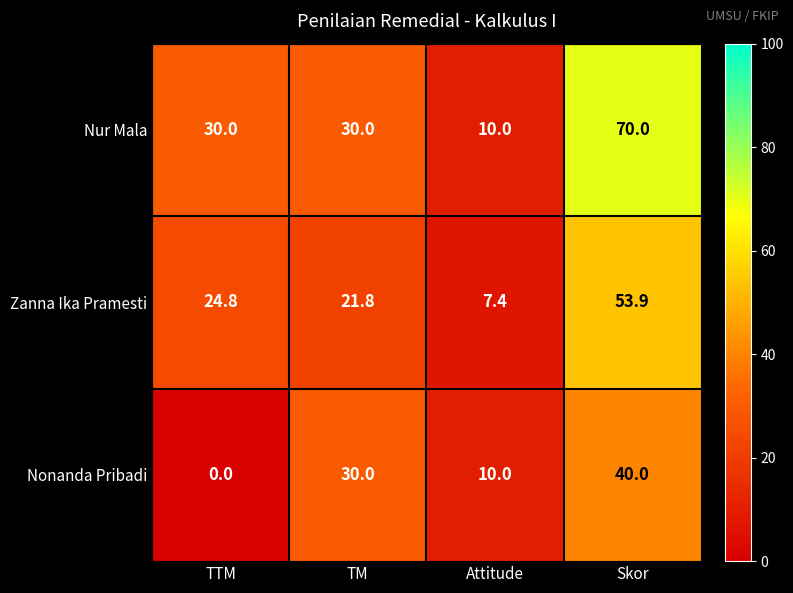

Which series has the largest total across all categories?

Nur Mala